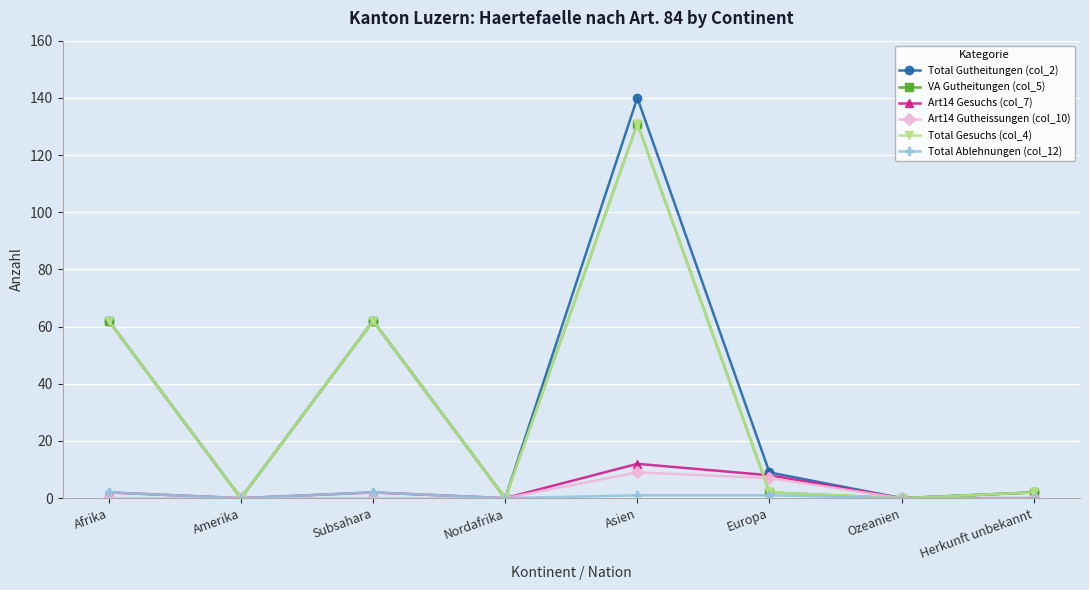

Does the chart display data point markers on the line(s)?

Yes